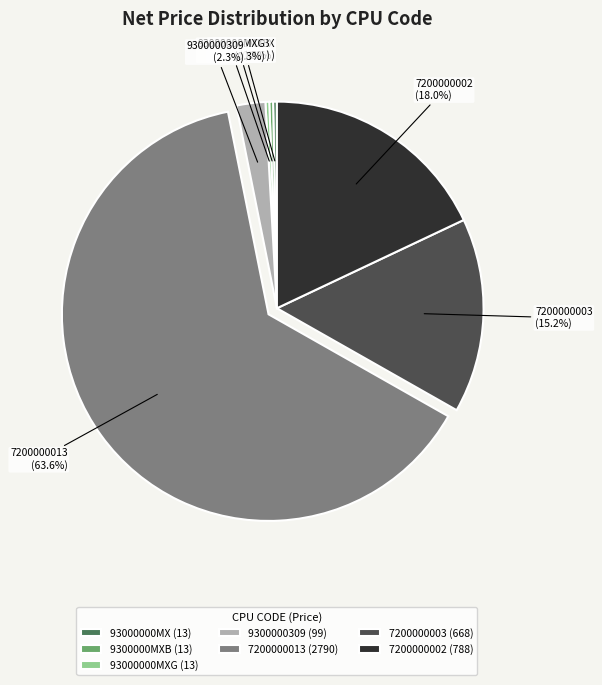

Does any single category account for the majority?

Yes